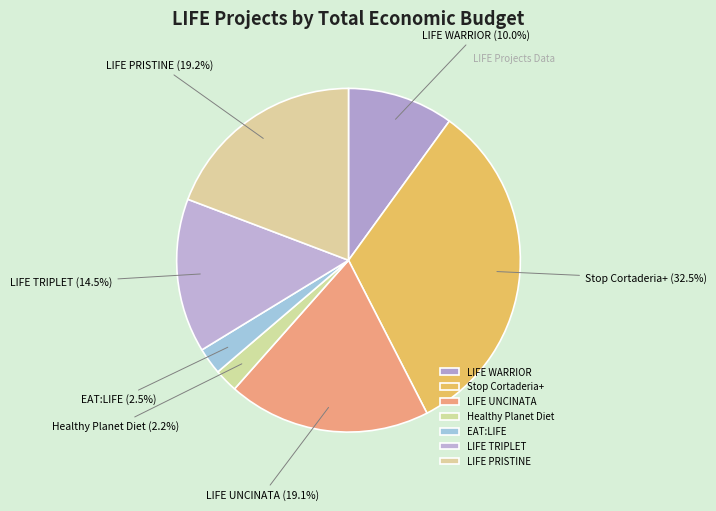

What portion of the pie excludes LIFE PRISTINE?

80.8%